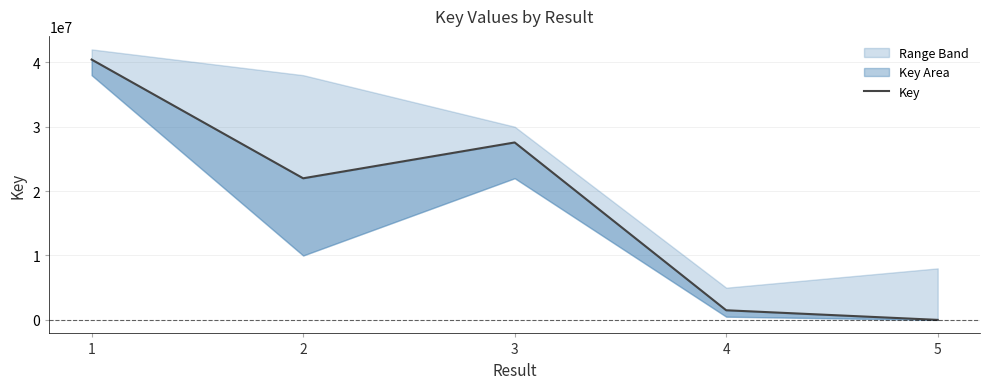

What is the value of the 4th point from the left?

1495210